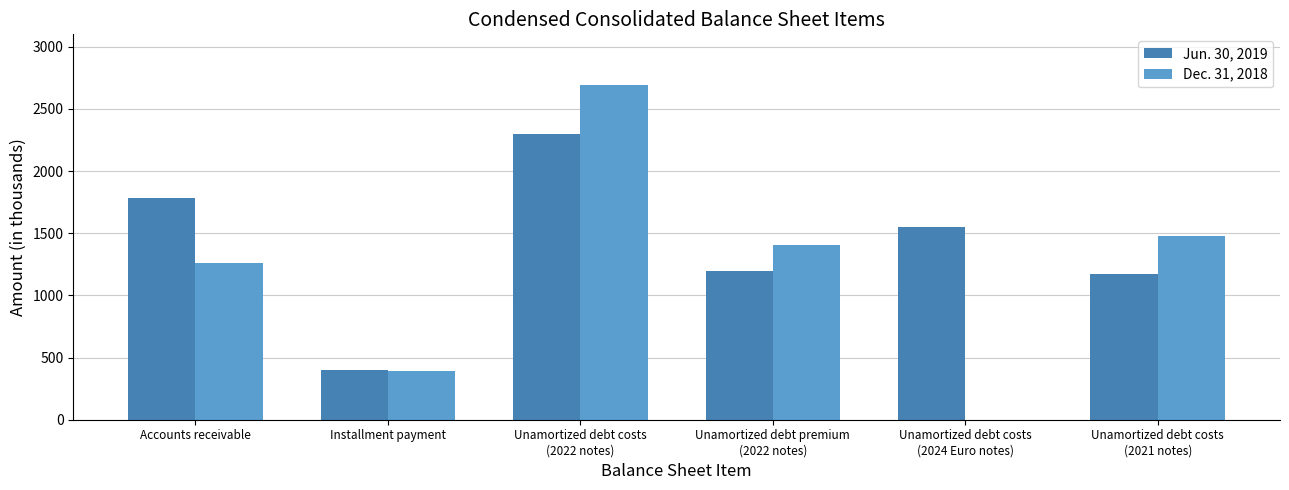

The Dec. 31, 2018 series shows 4229 at Unamortized debt costs
(2022 notes). True or false?

False